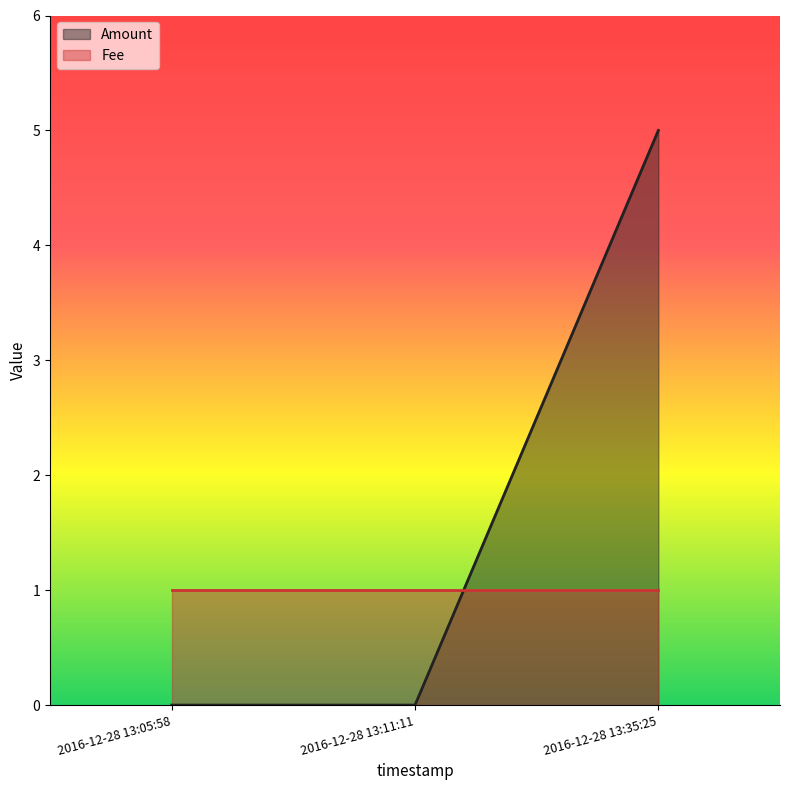

The value at 2016-12-28 13:11:11 is -3. True or false?

False